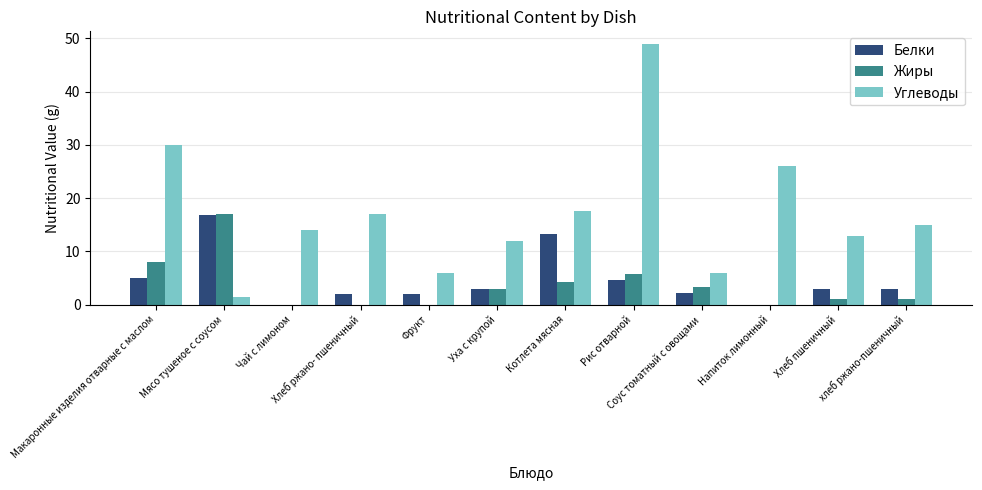

How many series are shown in this chart?

3